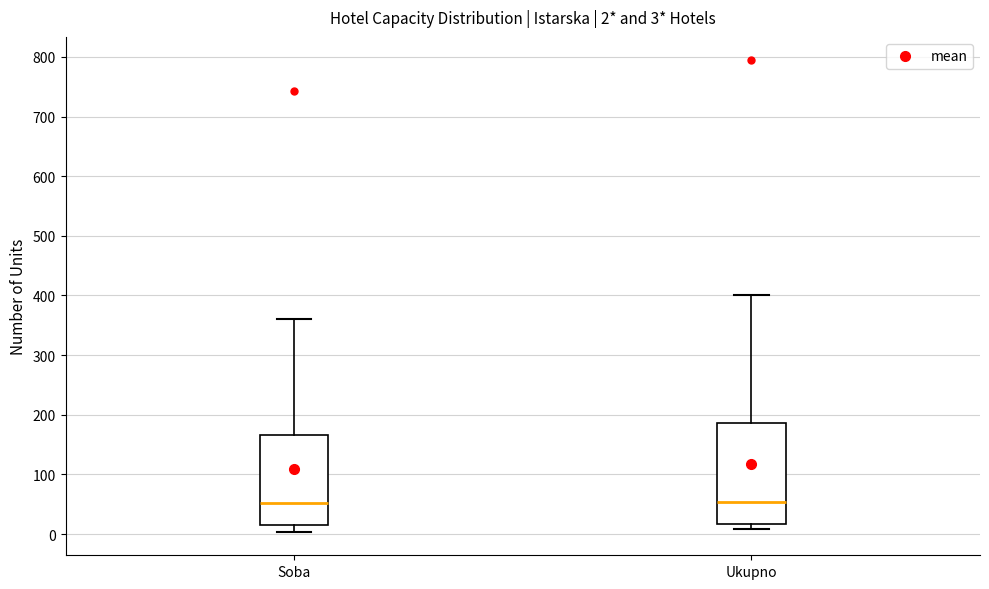

Comparing the boxes themselves (not the whiskers), which one is the tallest?

Ukupno